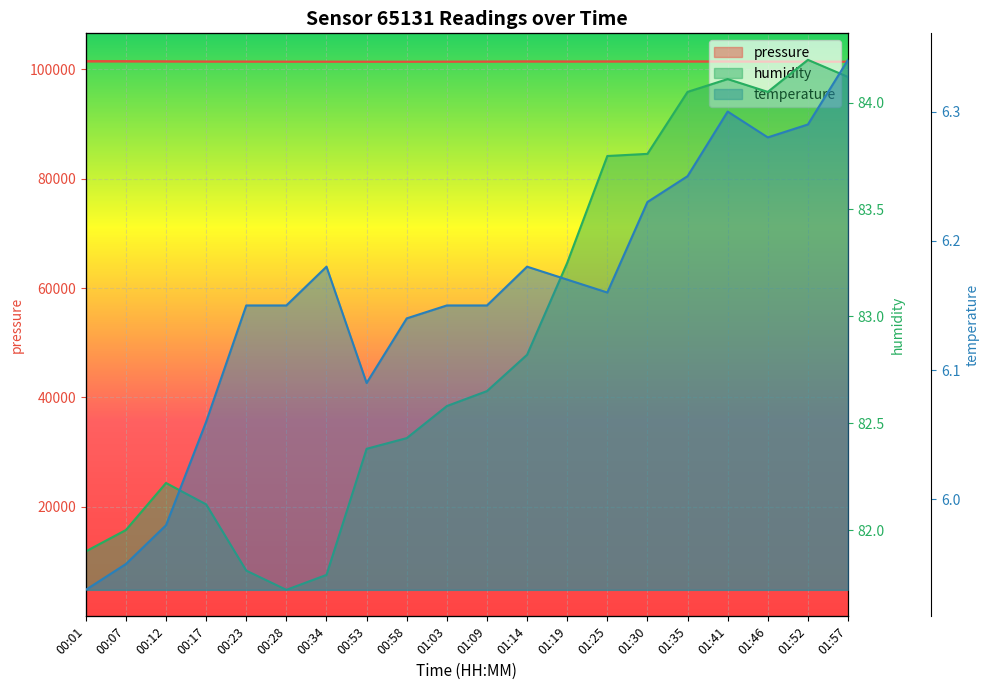

Is the value of pressure at 00:17 greater than the value of temperature at 00:01?

Yes